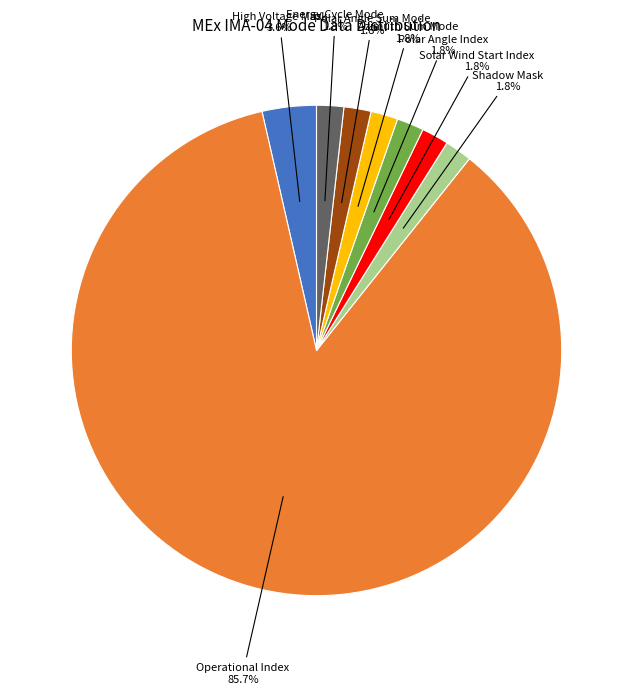

Rank the categories by value from highest to lowest.

Operational Index, High Voltage Mask, Shadow Mask, Solar Wind Start Index, Polar Angle Index, Azimuth Sum Mode, Polar Angle Sum Mode, Energy Cycle Mode